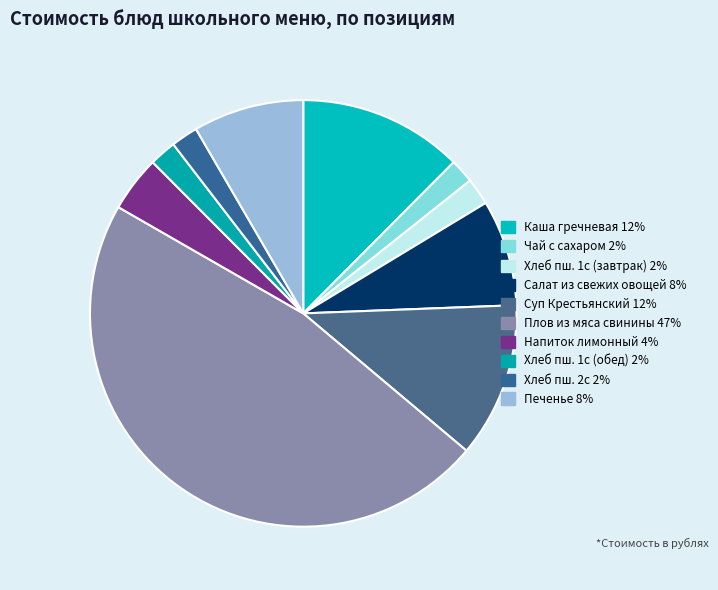

How many segments does this pie chart have?

10